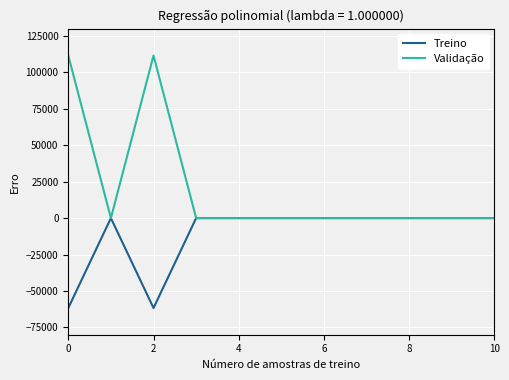

Reading left to right, what are all the values shown in this chart?

Treino: -61693.3	0.0	-61693.3	0.0	0.0	0.0	0.0	0.0	0.0	0.0	0.0
Validação: 111521.8	0.0	111521.8	0.0	0.0	0.0	0.0	0.0	0.0	0.0	0.0